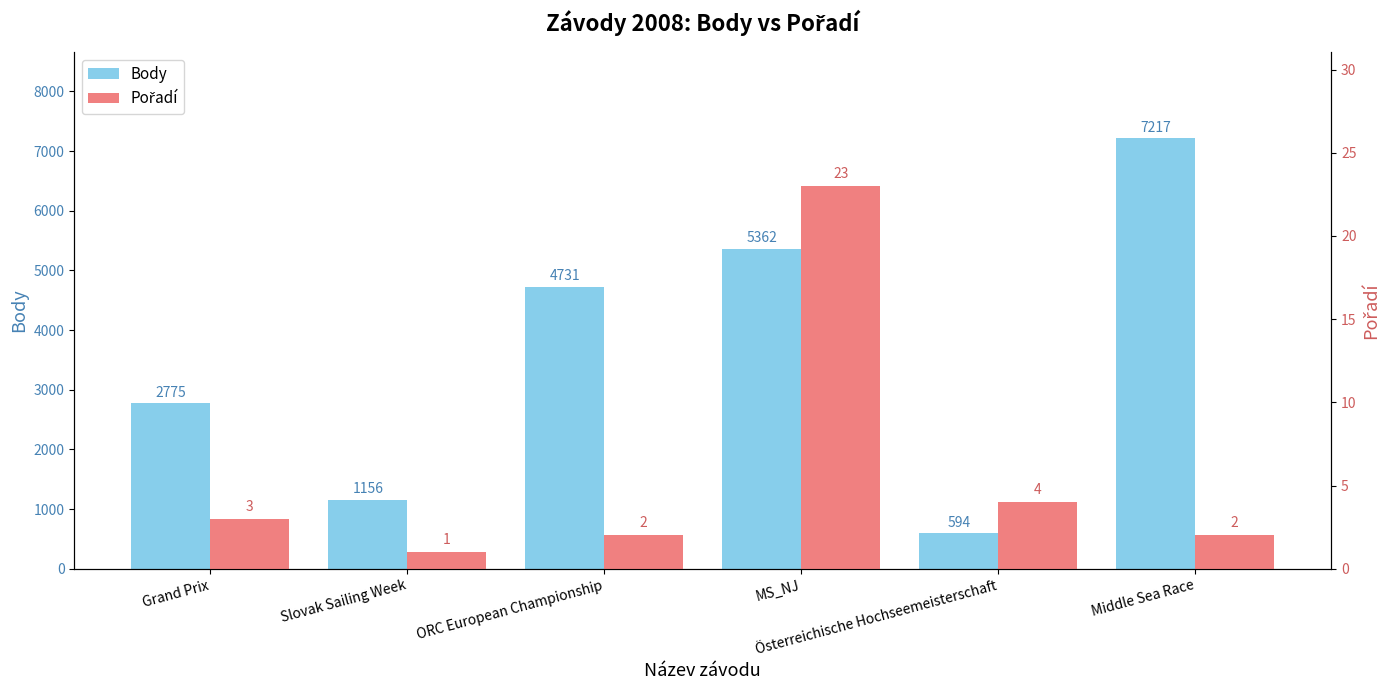

Rank the series by their average value, from lowest to highest.

Pořadí, Body